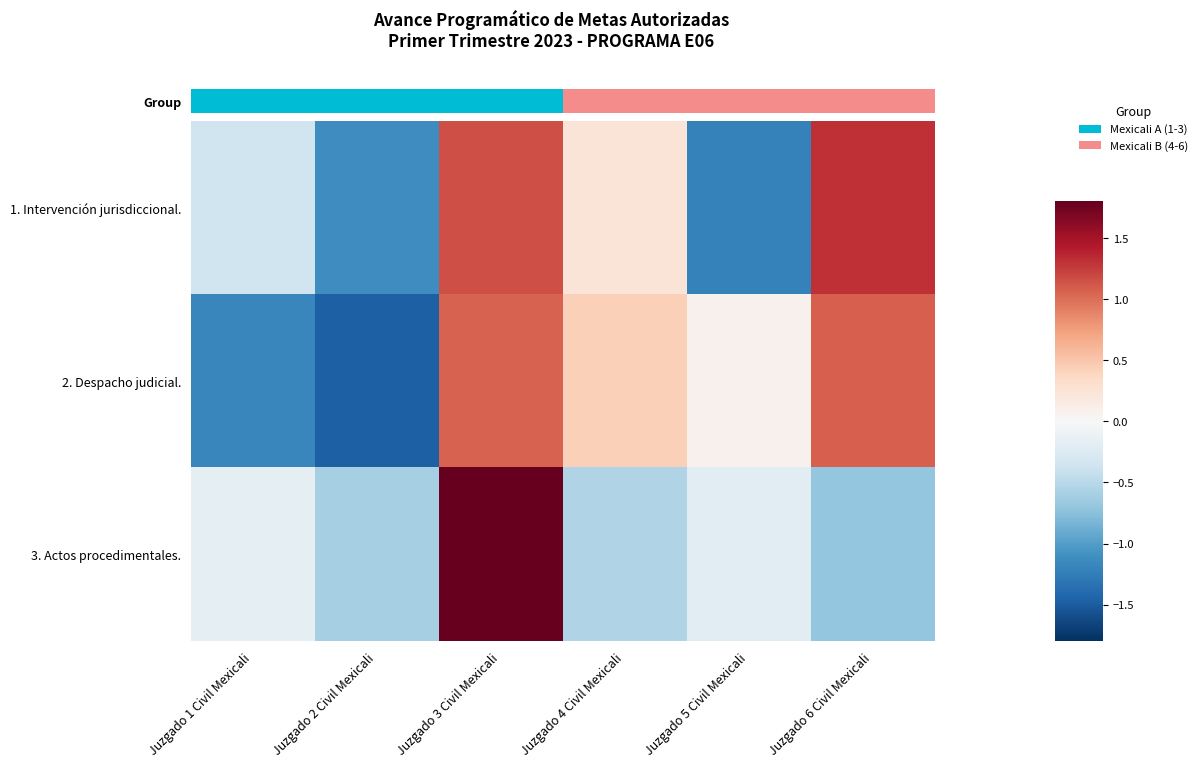

Which series has the largest range (max minus min)?

3. Actos procedimentales.